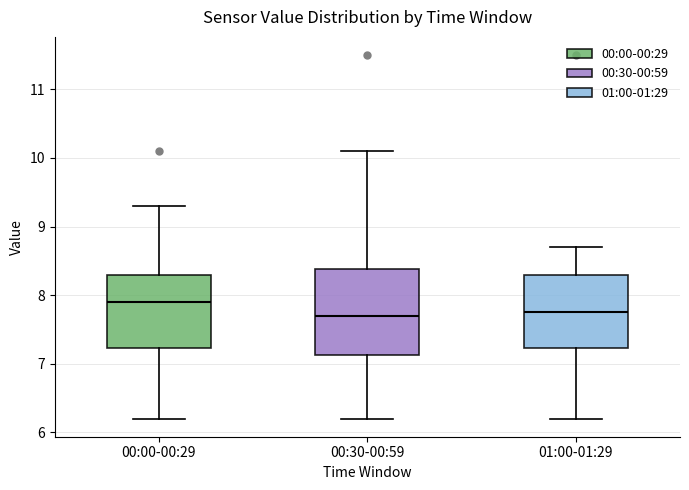

Reading left to right, transcribe this box plot: for each box, give where its median line is, the range the box spans, and where its two whiskers end, as read against the y-axis. The values are not printed on the chart, so give them approximately, as read against the axis.

00:00-00:29: median 7.9, box 7.2 to 8.3, whiskers 6.2 to 9.3
00:30-00:59: median 7.7, box 7.1 to 8.4, whiskers 6.2 to 10.1
01:00-01:29: median 7.8, box 7.2 to 8.3, whiskers 6.2 to 8.7